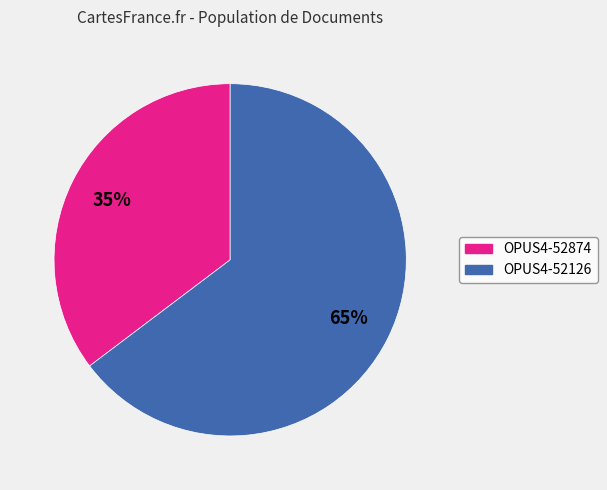

To the nearest percent, what is the average slice percentage?

50%